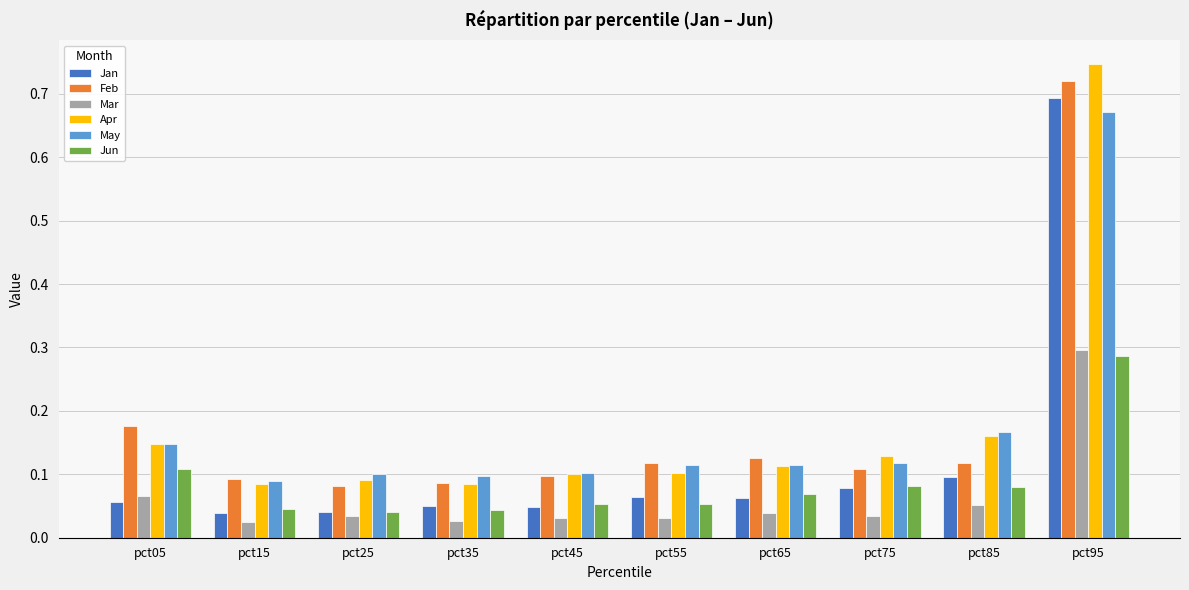

At which category is the sum across all series the highest?

pct95